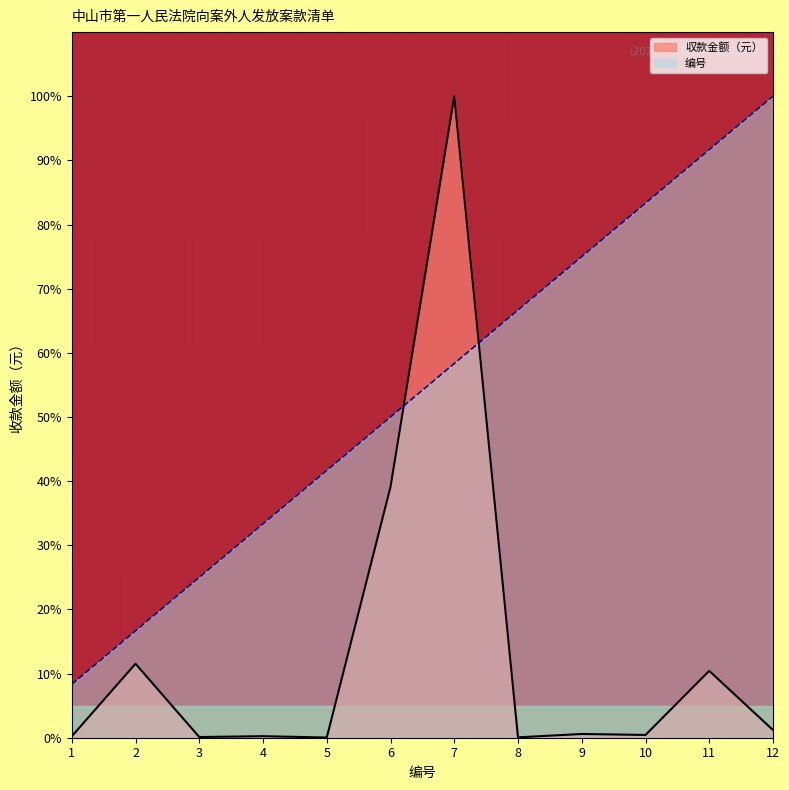

Reading right to left, transcribe all the data shown in this chart.

収款金额（元）: 12=1.2	11=10.4	10=0.4	9=0.6	8=0.1	7=100.0	6=39.1	5=0.0	4=0.2	3=0.1	2=11.5	1=0.2
编号: 12=100.0	11=91.7	10=83.3	9=75.0	8=66.7	7=58.3	6=50.0	5=41.7	4=33.3	3=25.0	2=16.7	1=8.3